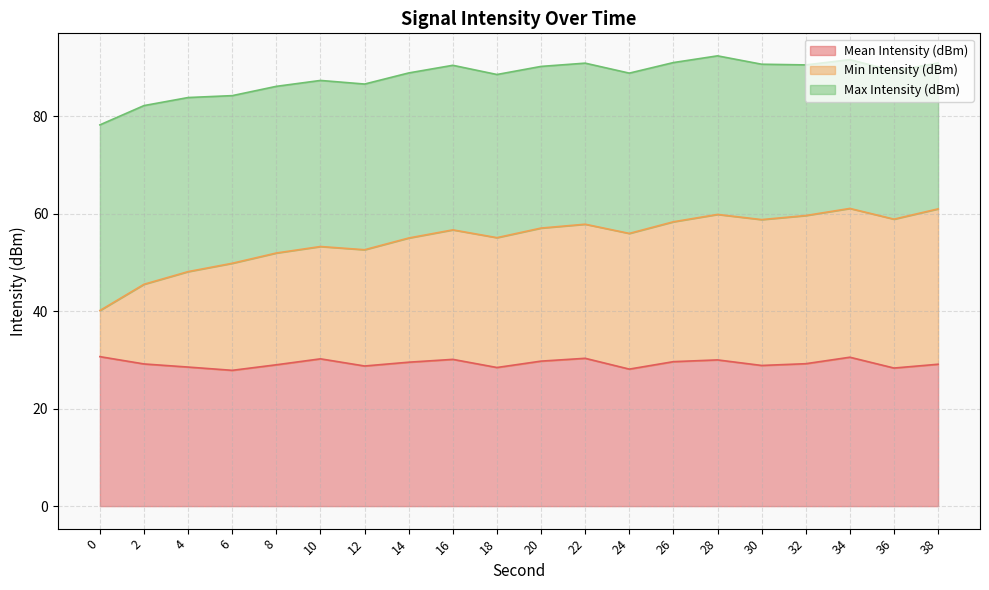

What is the total value across all series at 4?

83.9